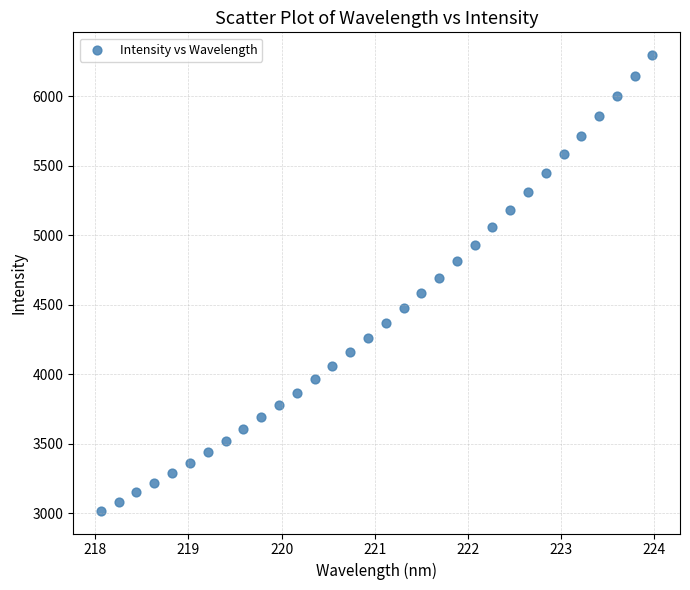

What is the range of X values (max minus min)?

5.9